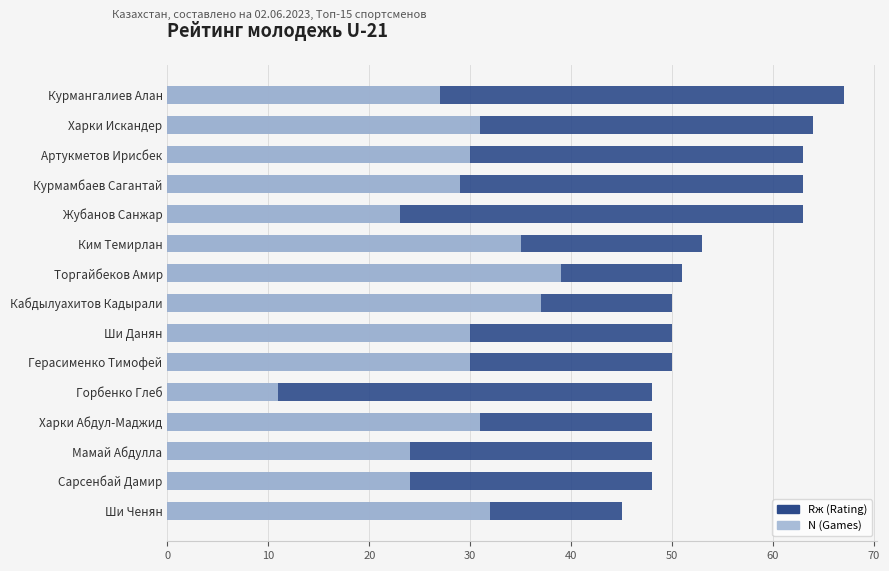

Which has a higher value, 20 or 30?

20